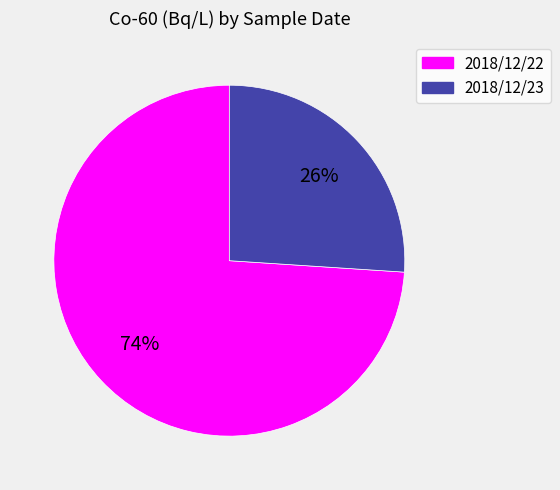

What percentage is the 2018/12/23 slice, to the nearest percent?

26%